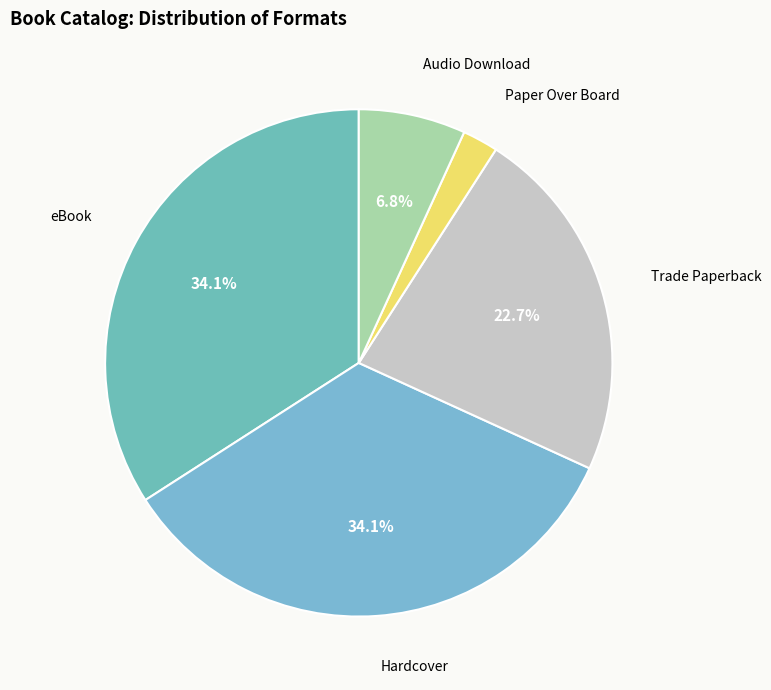

Approximately how many times larger is the value at Paper Over Board compared to Audio Download?

0.3